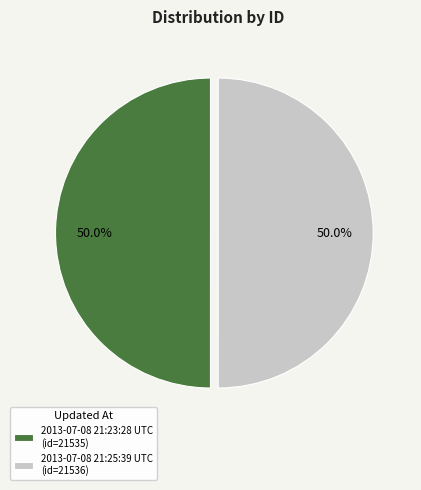

How many segments does this pie chart have?

2